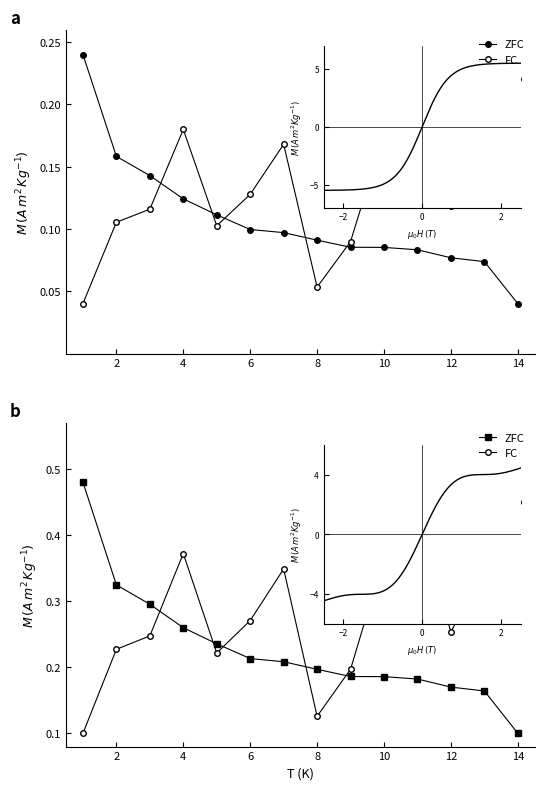

How many lines are shown in the chart?

2